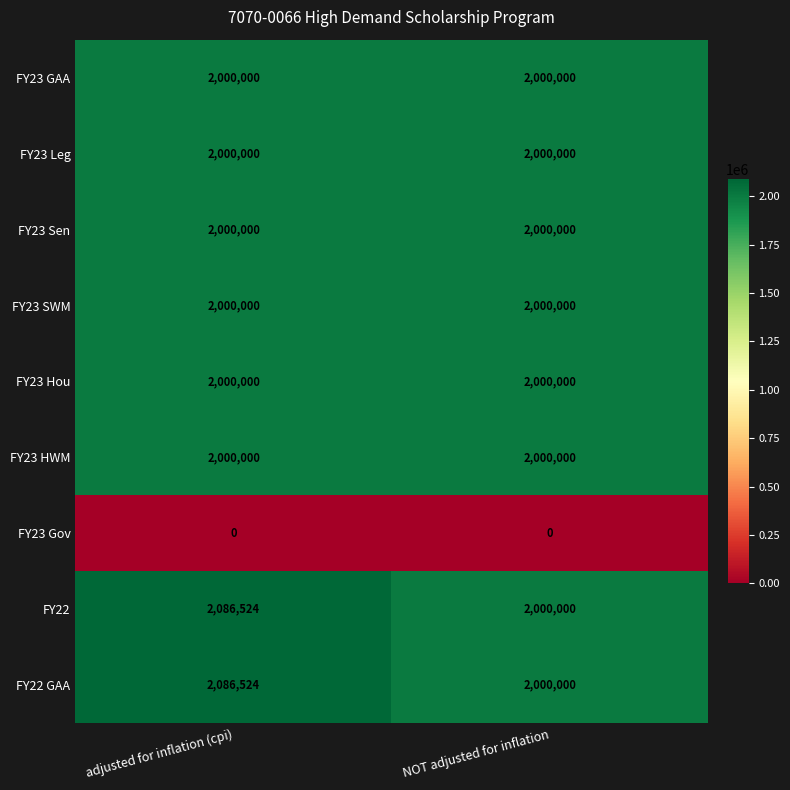

Is it true that FY23 Hou equals 442252 at adjusted for inflation (cpi)?

False